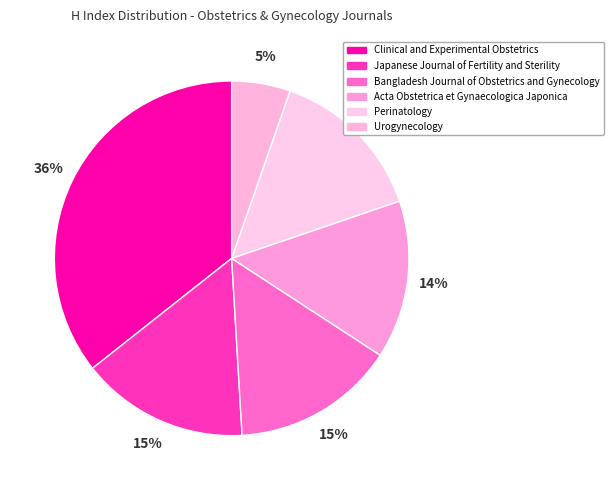

How many segments does this pie chart have?

6